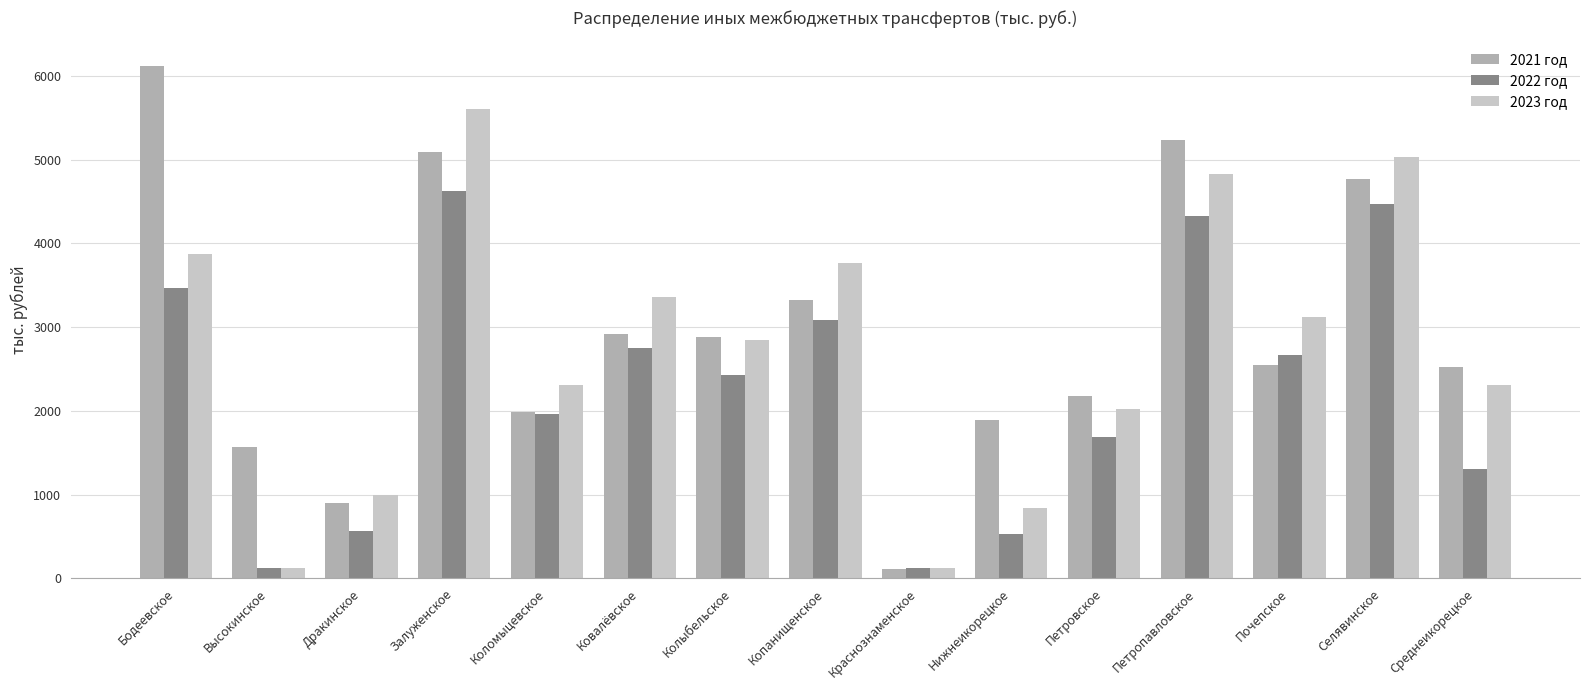

How many categories are shown in the chart?

15